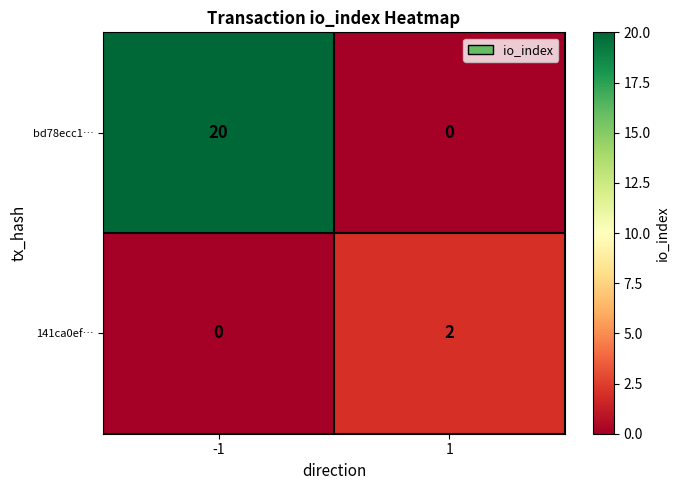

Which series has the widest spread of values?

bd78ecc1…